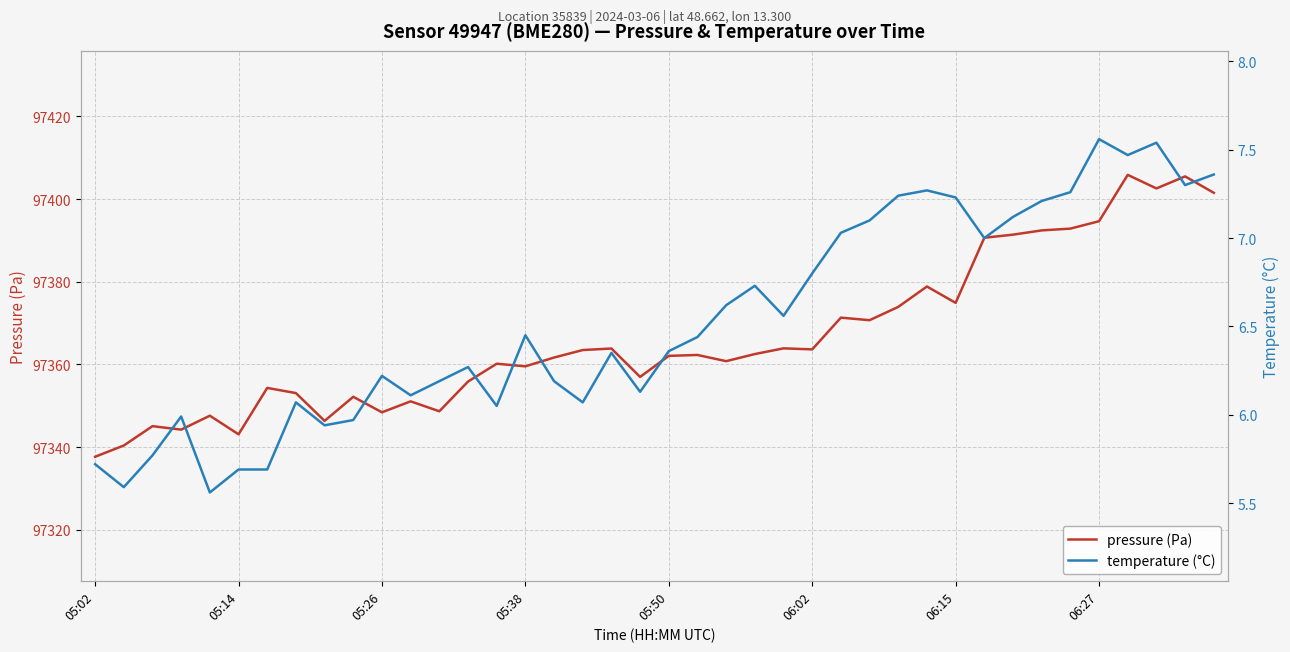

What is the maximum value for pressure (Pa)?

97405.8